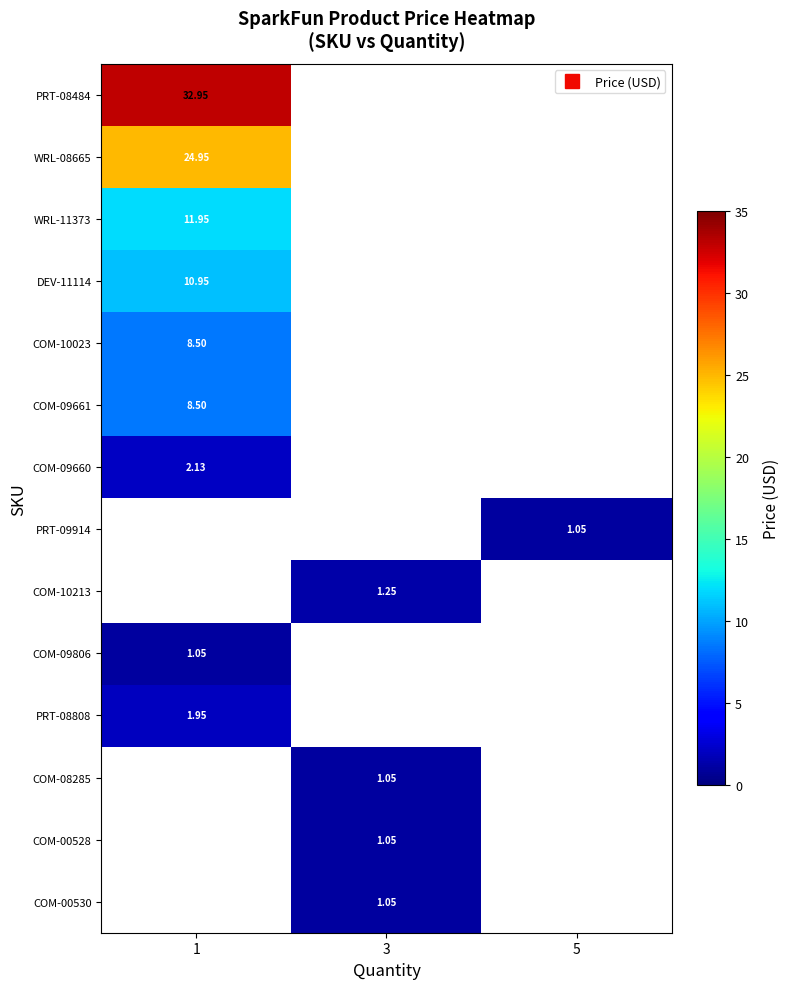

How many values in row_10 are above zero?

1